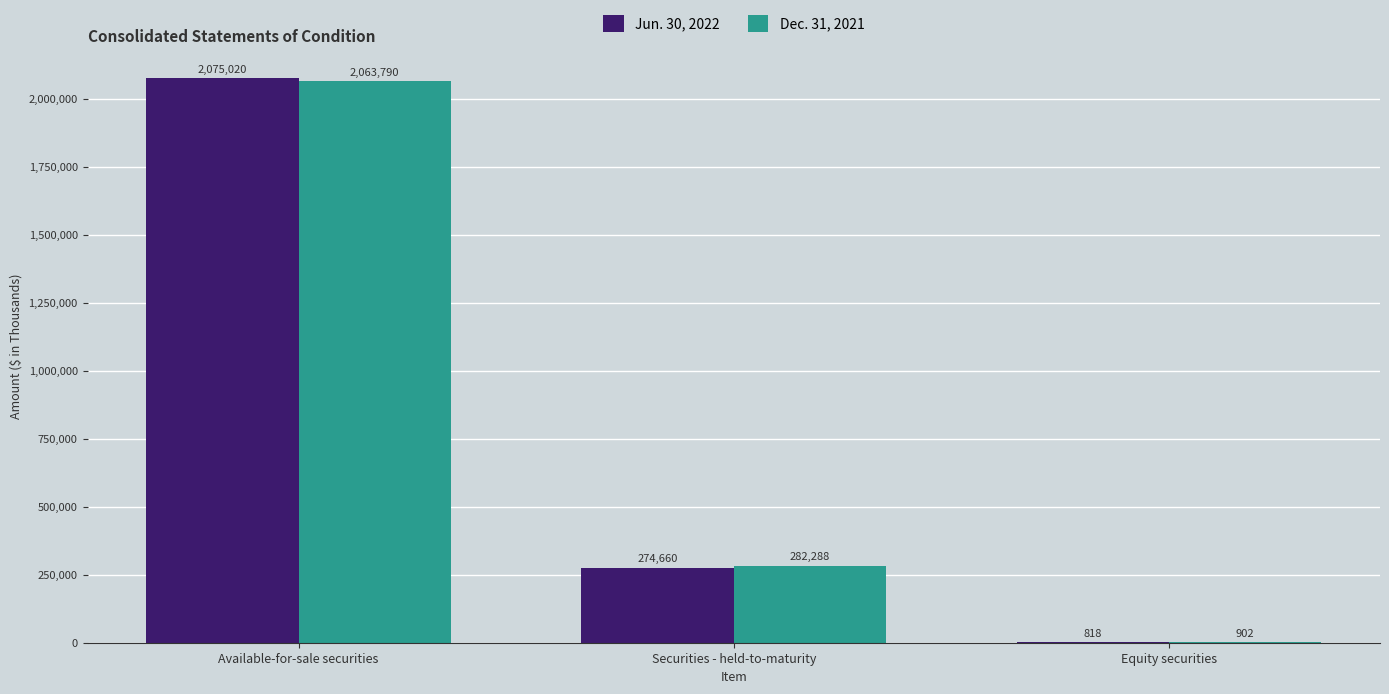

What is the sum of the Dec. 31, 2021 values at Equity securities and Securities - held-to-maturity?

283190